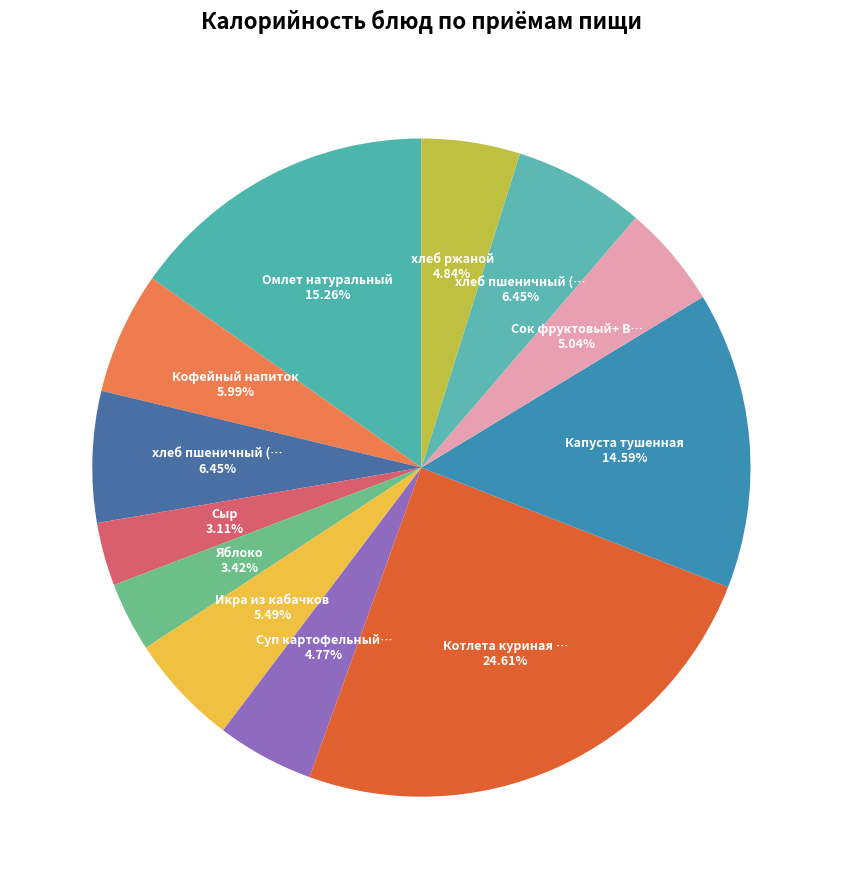

To the nearest percent, what is the difference between the largest and smallest slice percentages?

21%